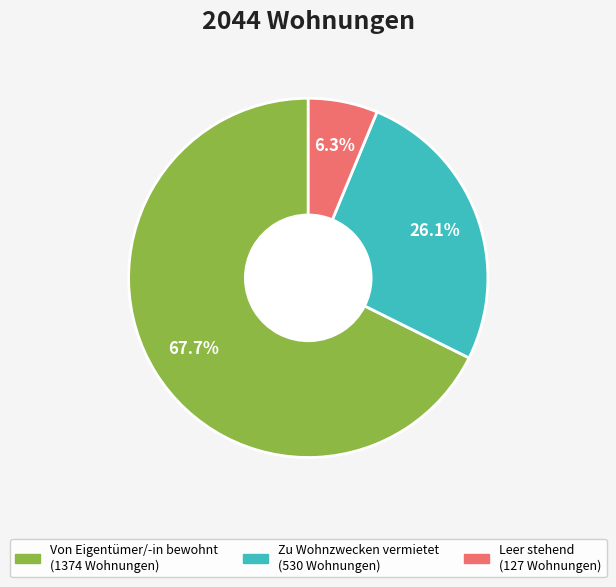

How many segments does this pie chart have?

3